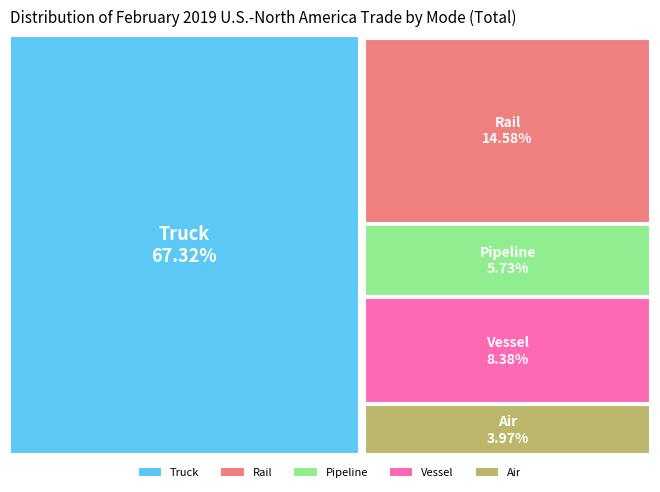

What is the total percentage of Vessel and Air?

12.4%